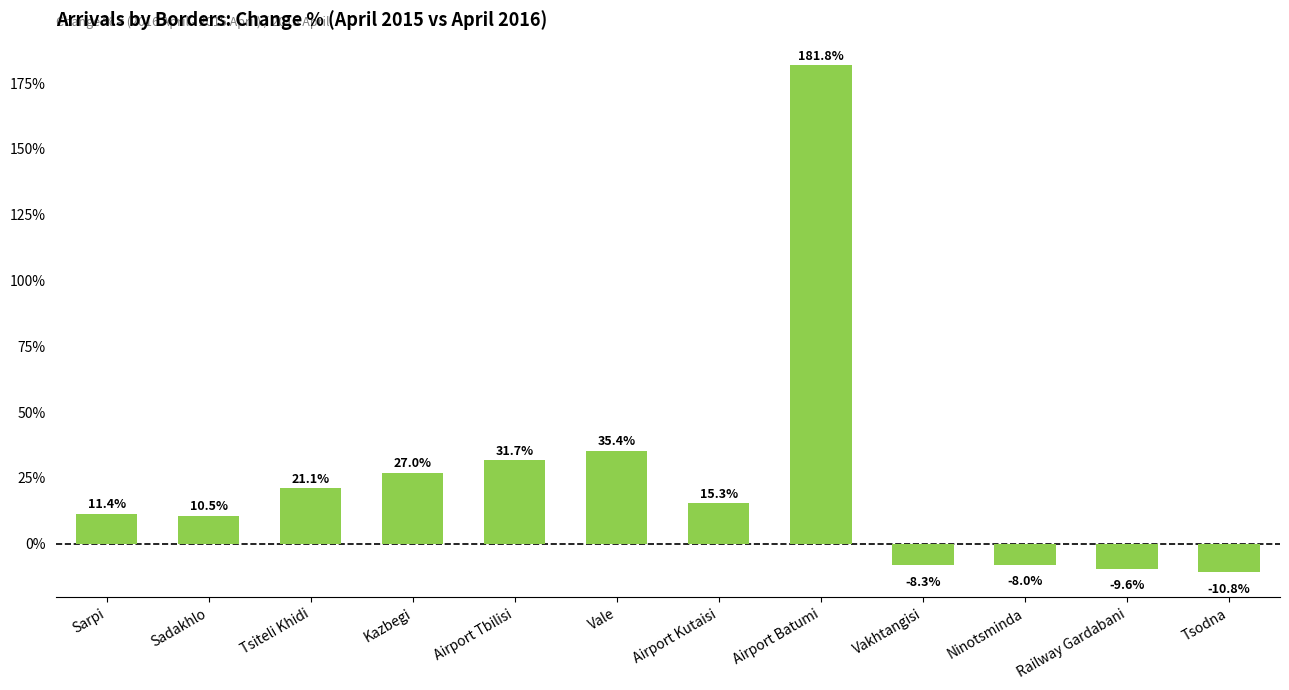

What is the value of the 5th bar from the left?

0.3